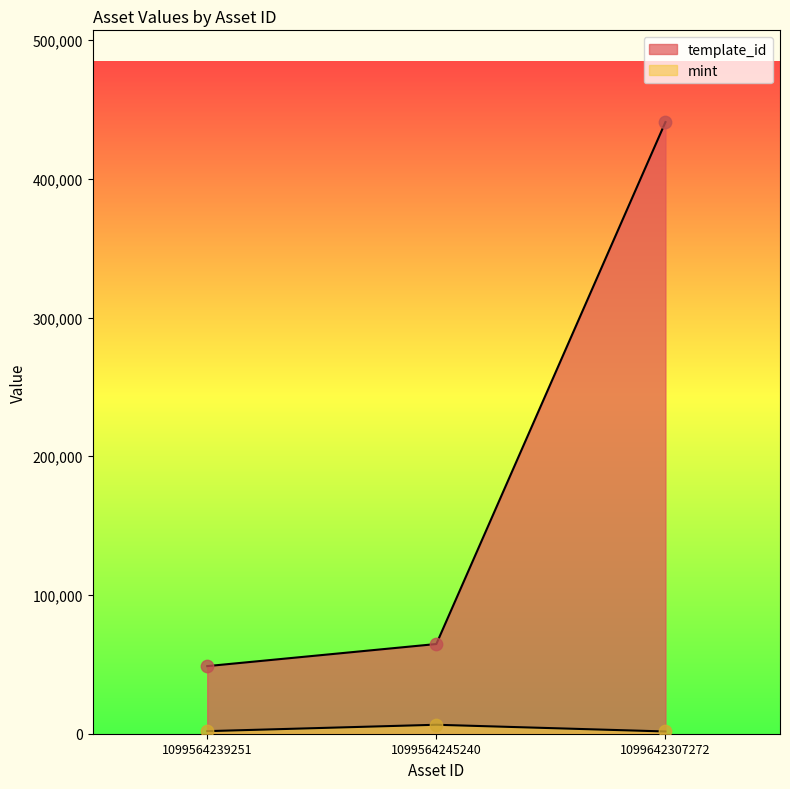

Is the value of template_id at 1099642307272 greater than the value of mint at 1099564239251?

Yes